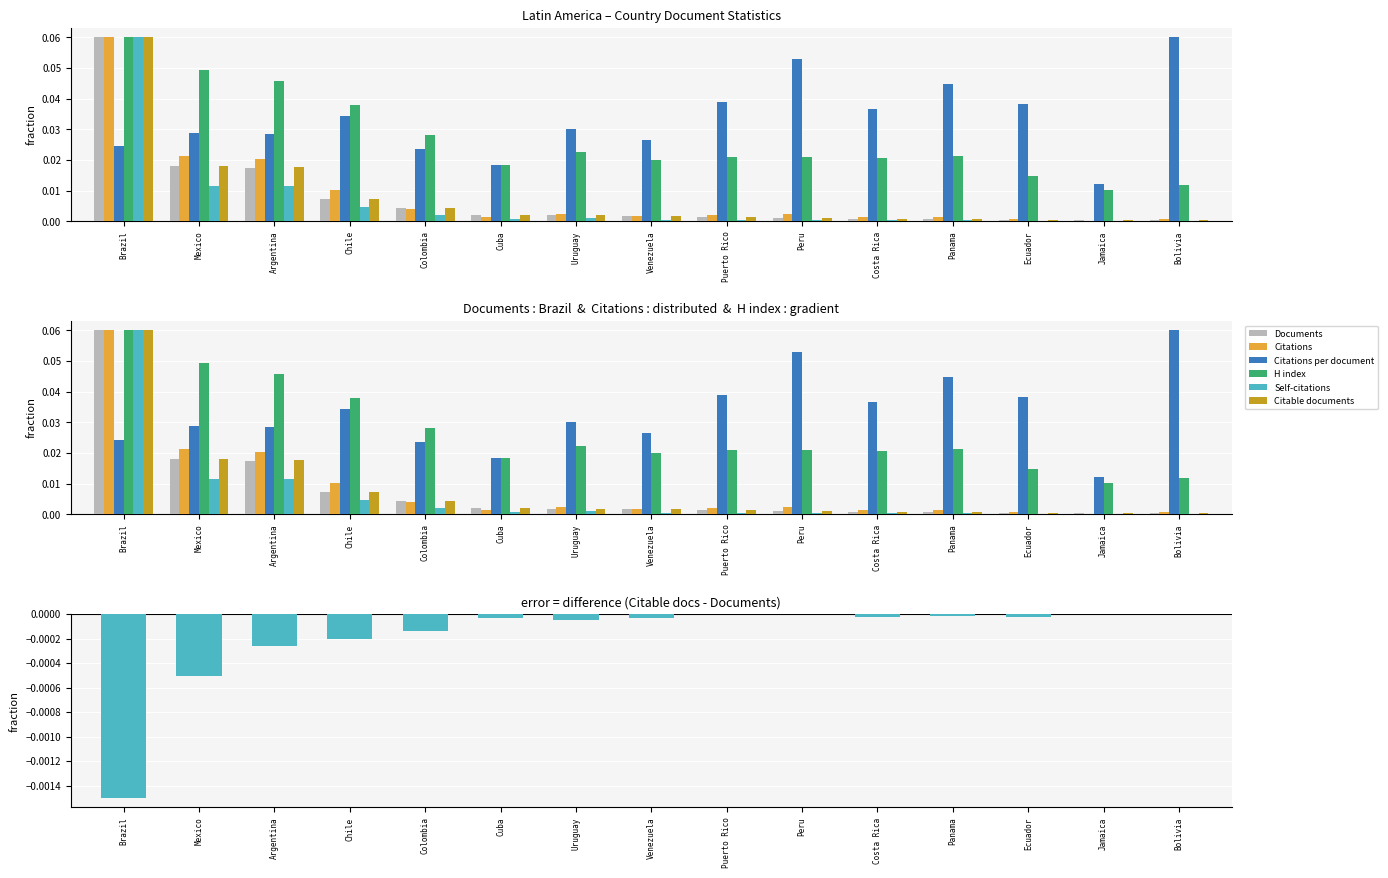

What is the difference between the maximum and minimum values in the Documents series?

0.1